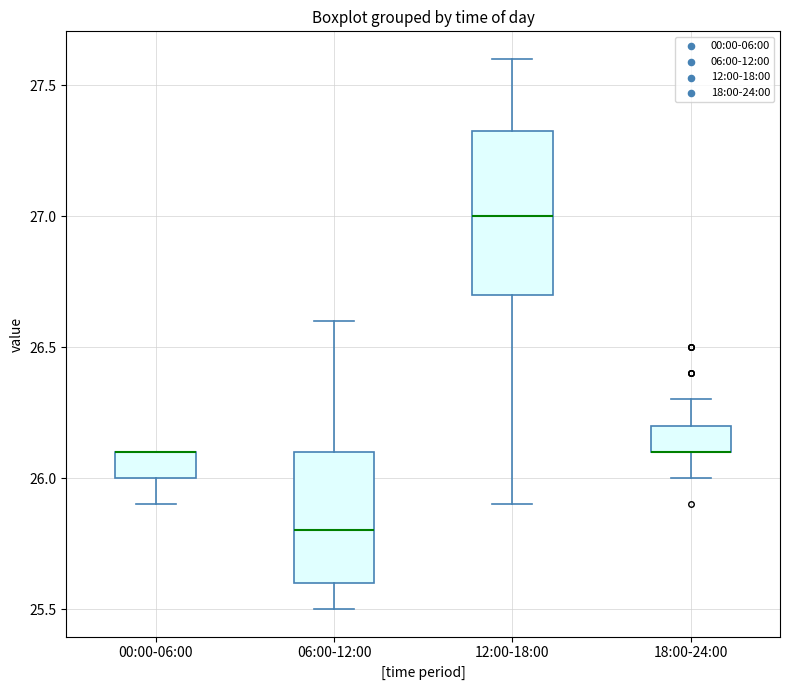

Which box is the tallest, from its lower edge to its upper edge?

12:00-18:00